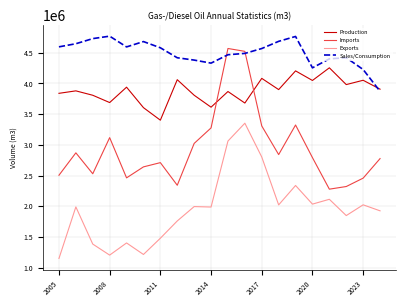

Which series has the largest total across all categories?

Sales/Consumption